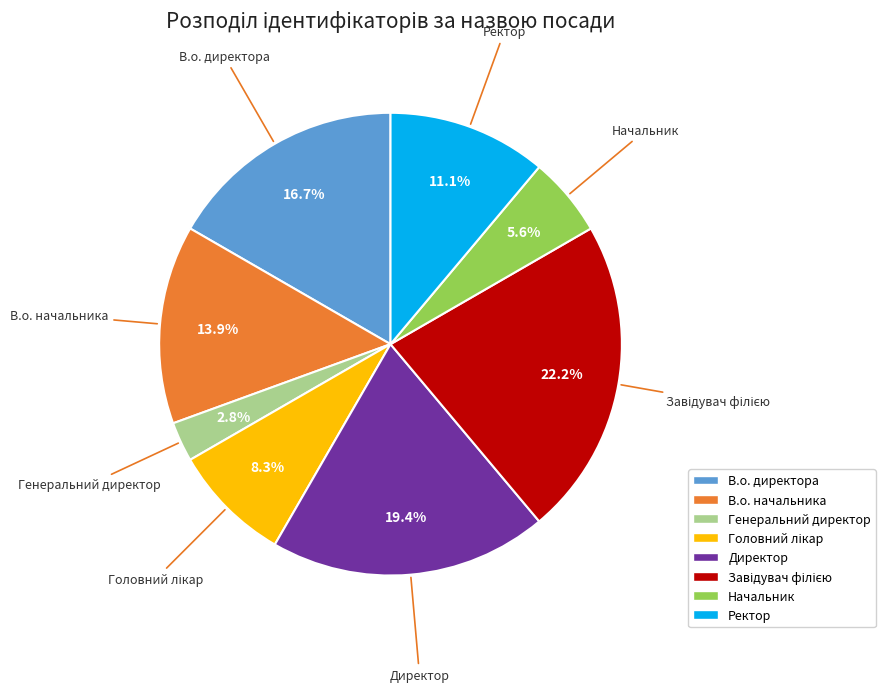

Is Ректор the majority of the pie?

No